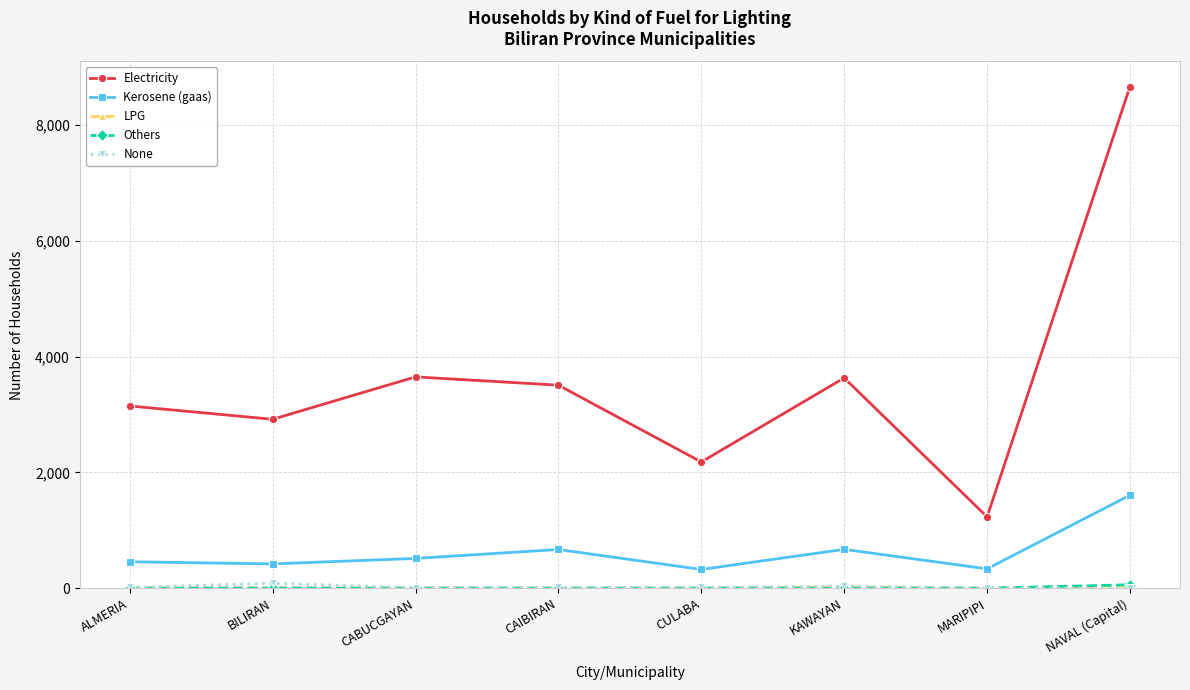

What is the average value of the Kerosene (gaas) series?

624